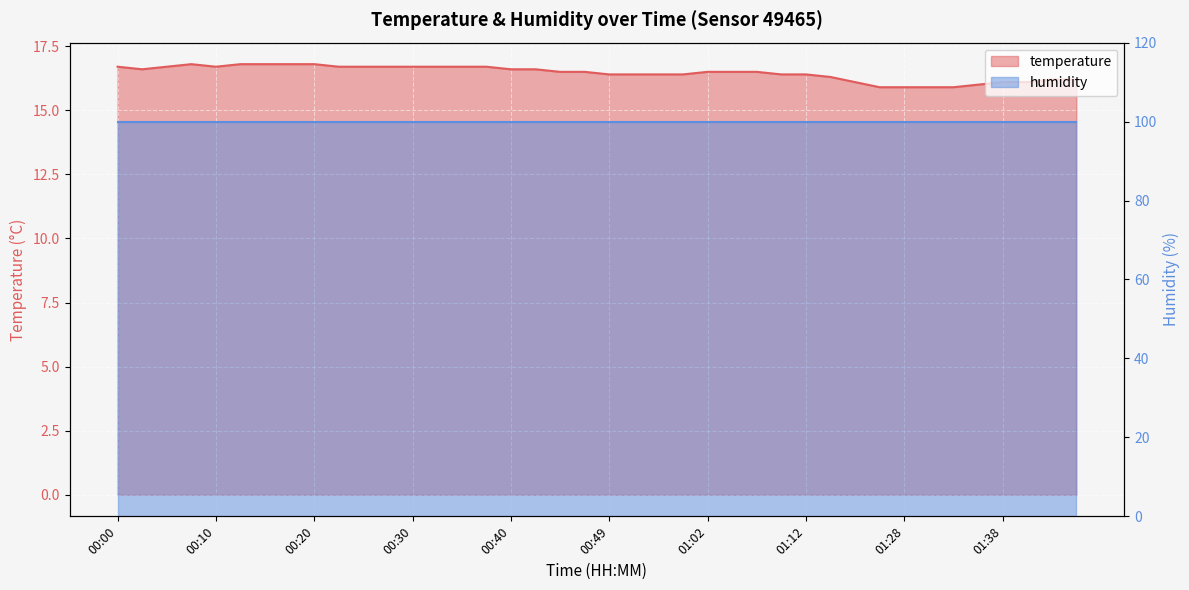

What is the difference between the second highest and minimum values?

0.9